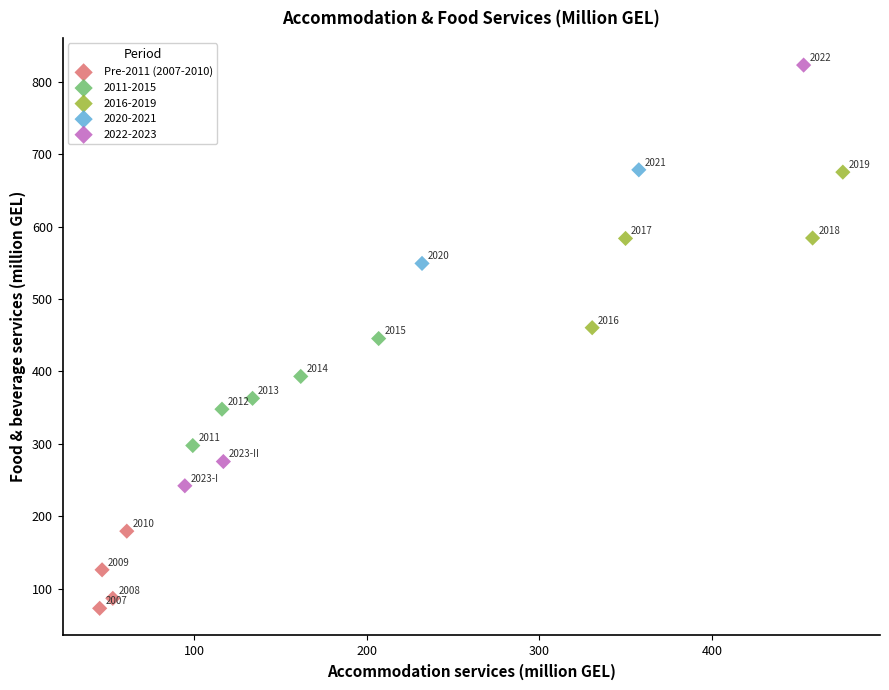

What are all the series names shown in the legend?

Pre-2011 (2007-2010), 2011-2015, 2016-2019, 2020-2021, 2022-2023